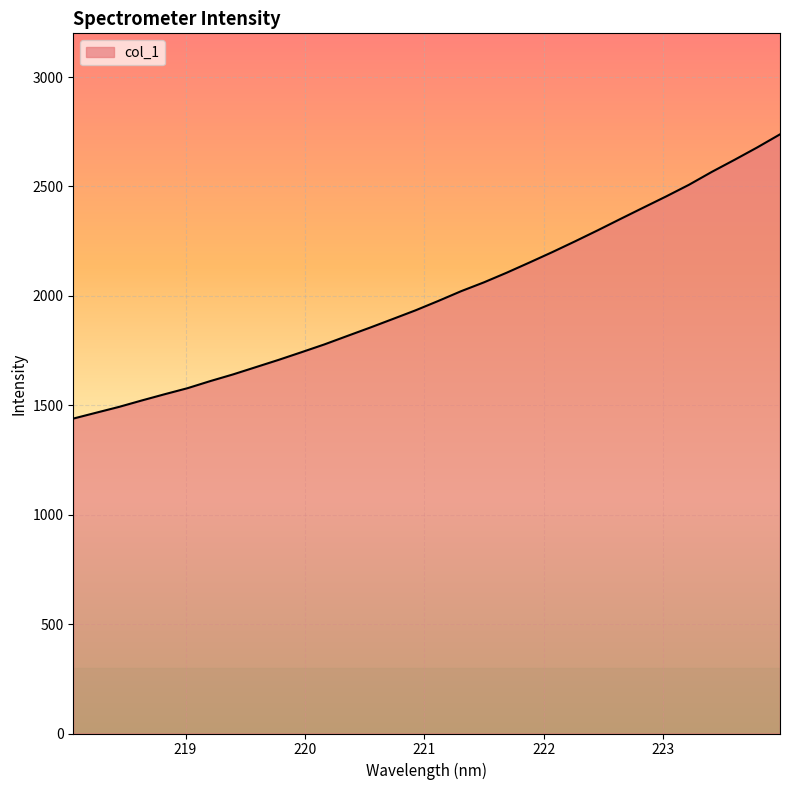

What is the difference between the maximum and minimum values?

1299.1